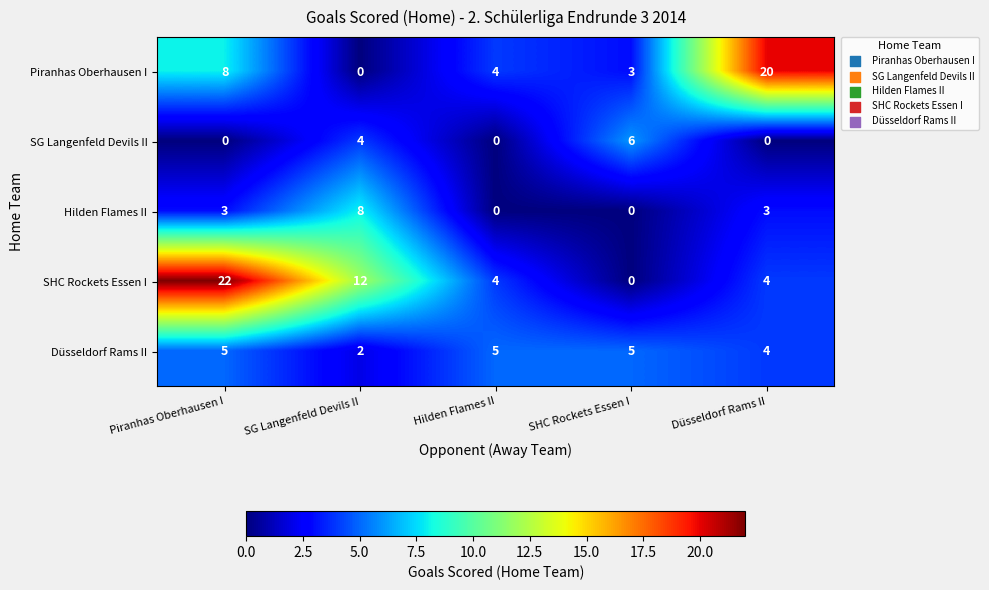

True or false: Hilden Flames II has a value of 13 at SG Langenfeld Devils II.

False